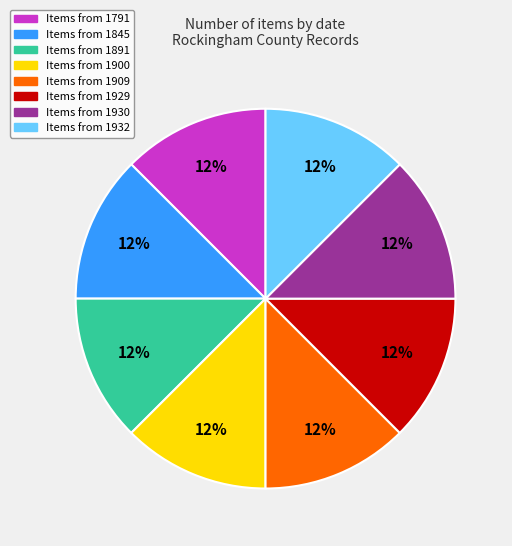

Is there a majority slice in this chart?

No